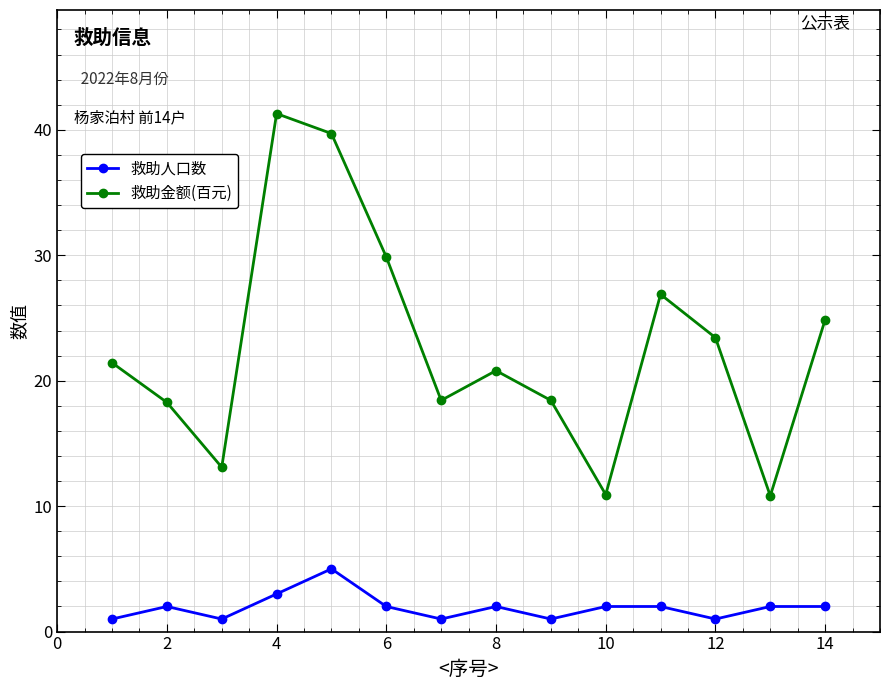

What is the difference between the maximum and minimum values in the 救助人口数 series?

4.0